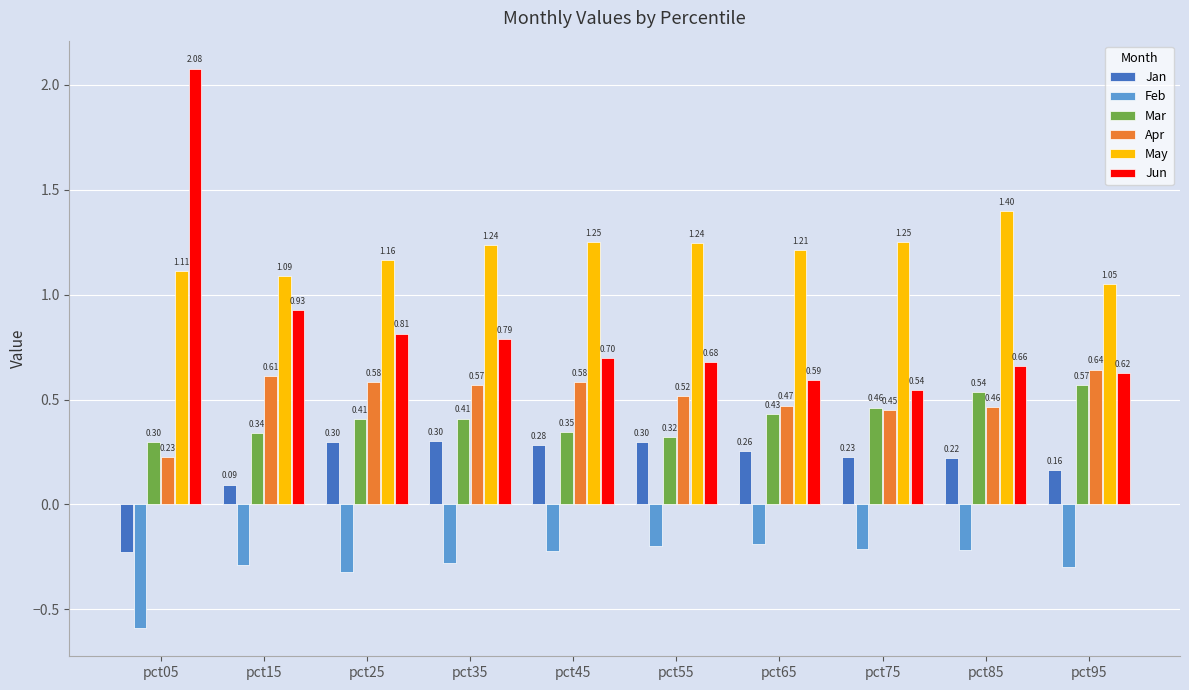

Which series has the largest total across all categories?

May